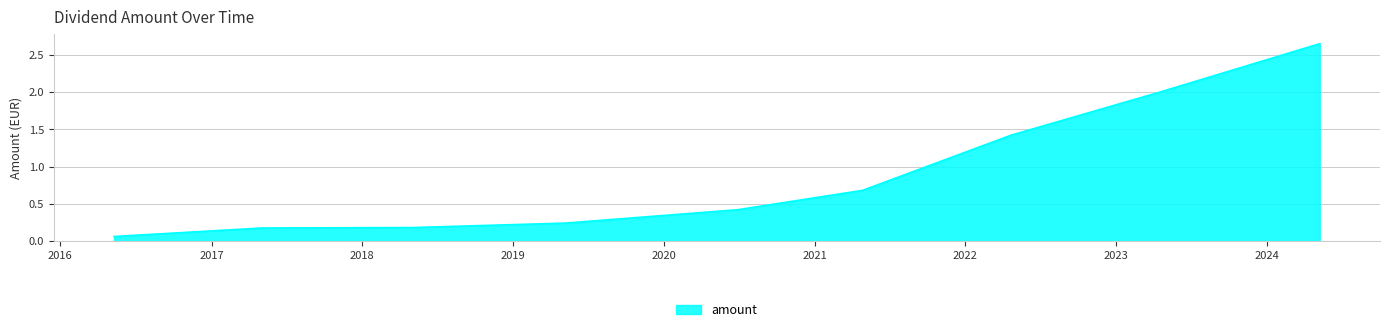

How many lines are shown in the chart?

1